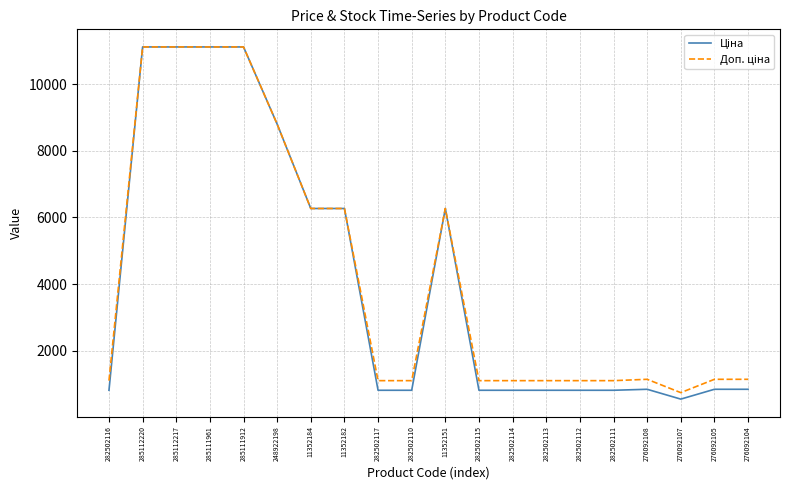

What is the total value across all series at 282502117?

1914.8